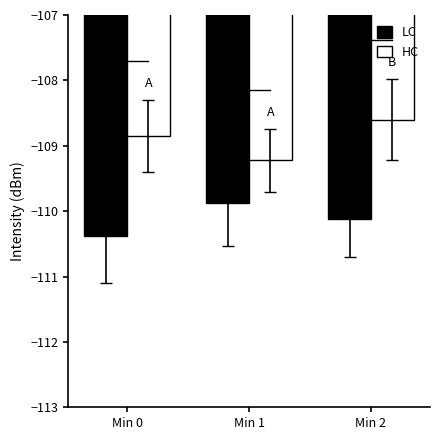

Reading right to left, list all the values displayed in this chart.

LC: -110.1	-109.9	-110.4
HC: -108.6	-109.2	-108.8